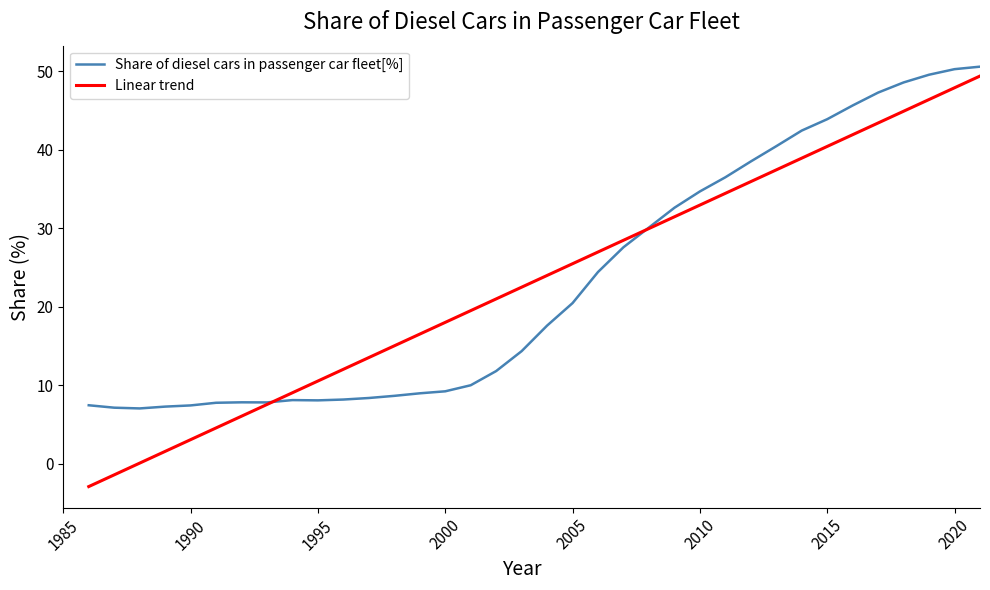

What is the smallest value displayed?

-2.9